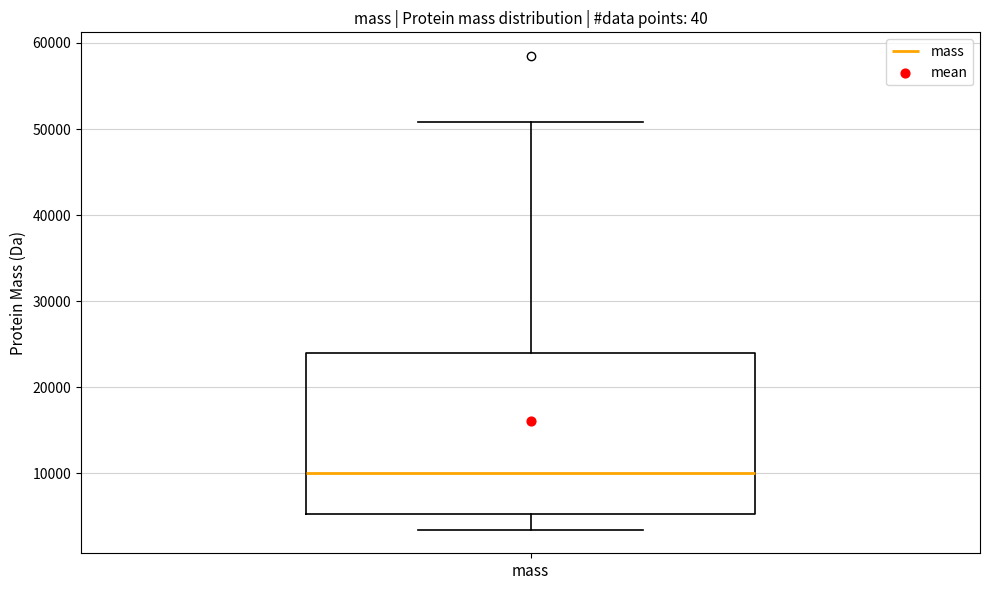

Transcribe this box plot: give where the median line is, the range the box spans, and where the two whiskers end, as read against the y-axis. The values are not printed on the chart, so give them approximately, as read against the axis.

median 10000, box 5000 to 24000, whiskers 3000 to 51000